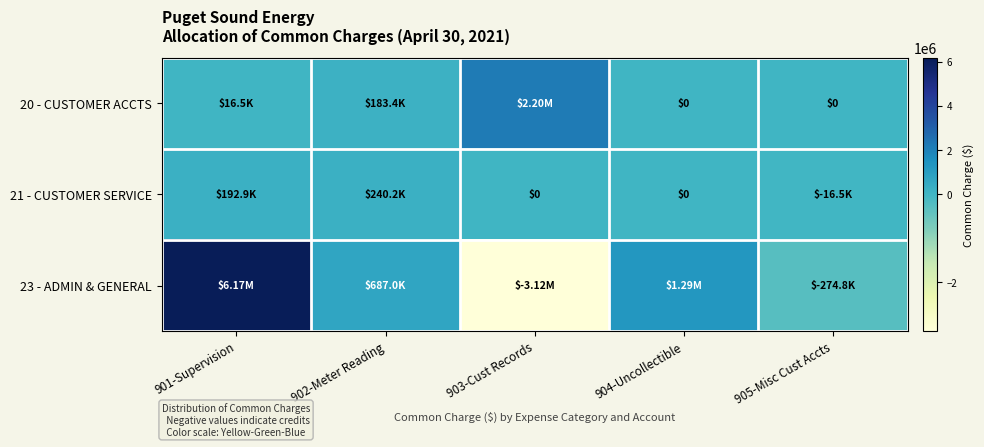

Is the value of 21 - CUSTOMER SERVICE at 903-Cust Records greater than the value of 23 - ADMIN & GENERAL at 903-Cust Records?

Yes